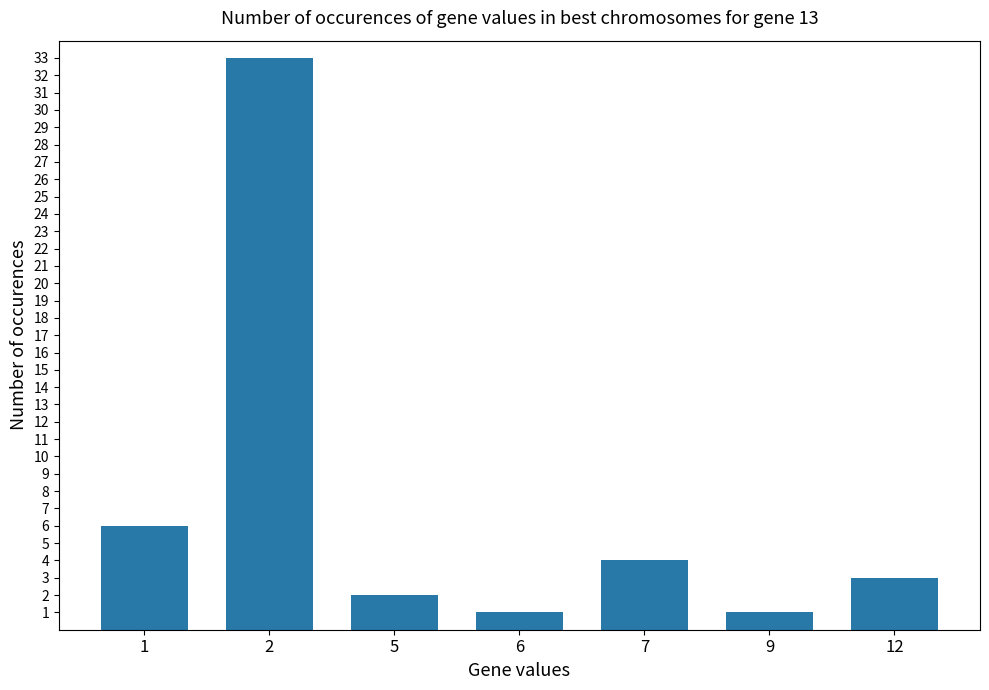

Reading left to right, what are all the values shown in this chart?

6	33	2	1	4	1	3